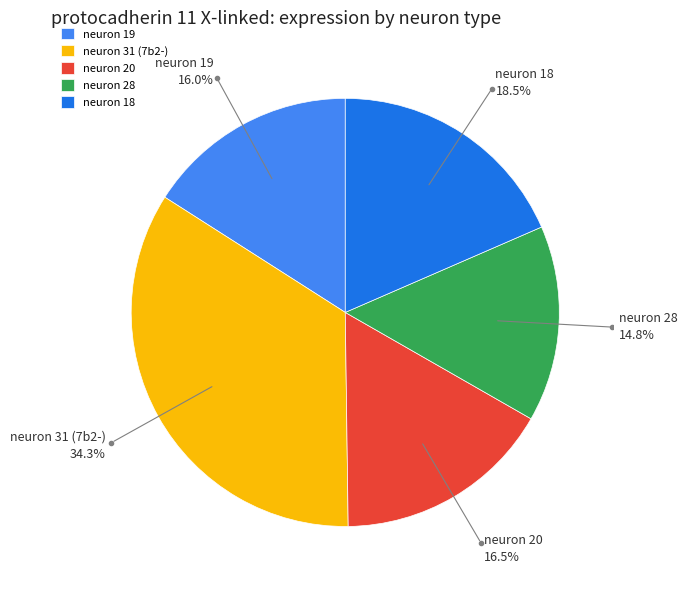

True or false: neuron 18 accounts for 29% of the total.

False